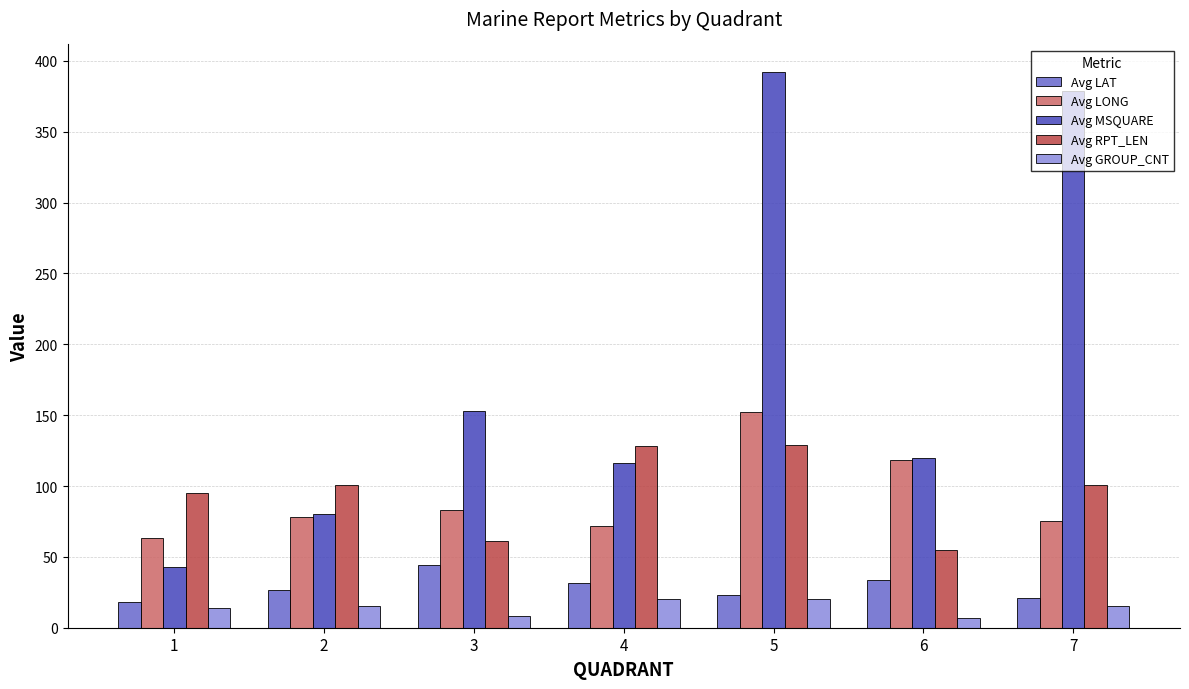

The value of Avg MSQUARE at 7 is 379.0. True or false?

True